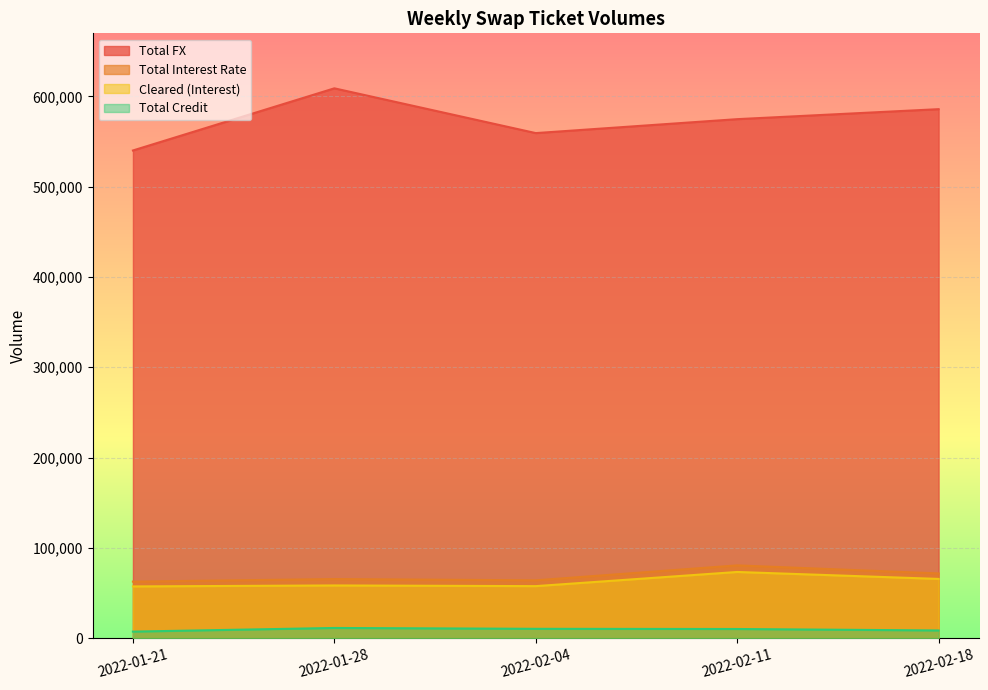

Reading right to left, transcribe all the data shown in this chart.

Total Interest Rate: 71776	80672	64132	65542	62693
Cleared (Interest): 65688	73384	57704	58454	57375
Total Credit: 8622	10239	10440	11383	7347
Total FX: 585791	574724	559291	608860	540046